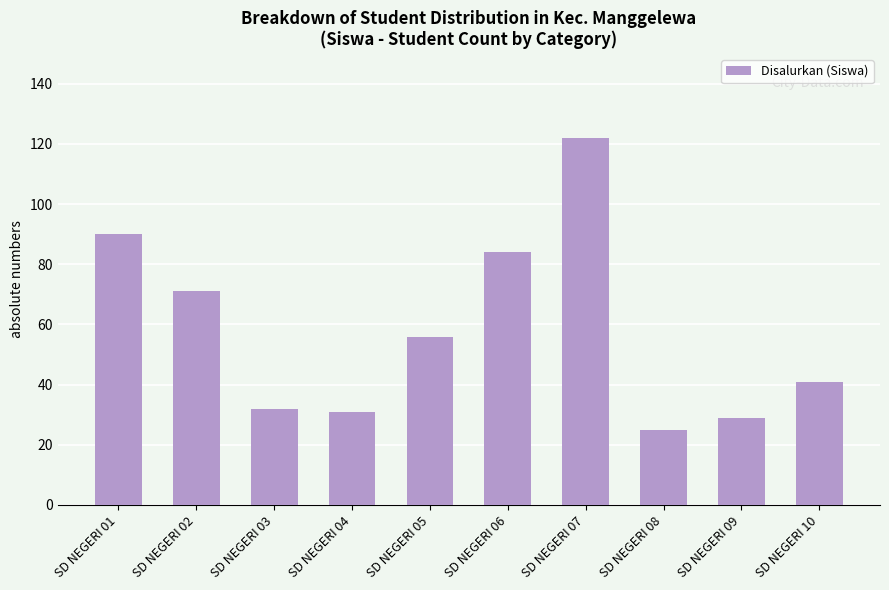

What is the change in value from SD NEGERI 01 to SD NEGERI 06?

-6